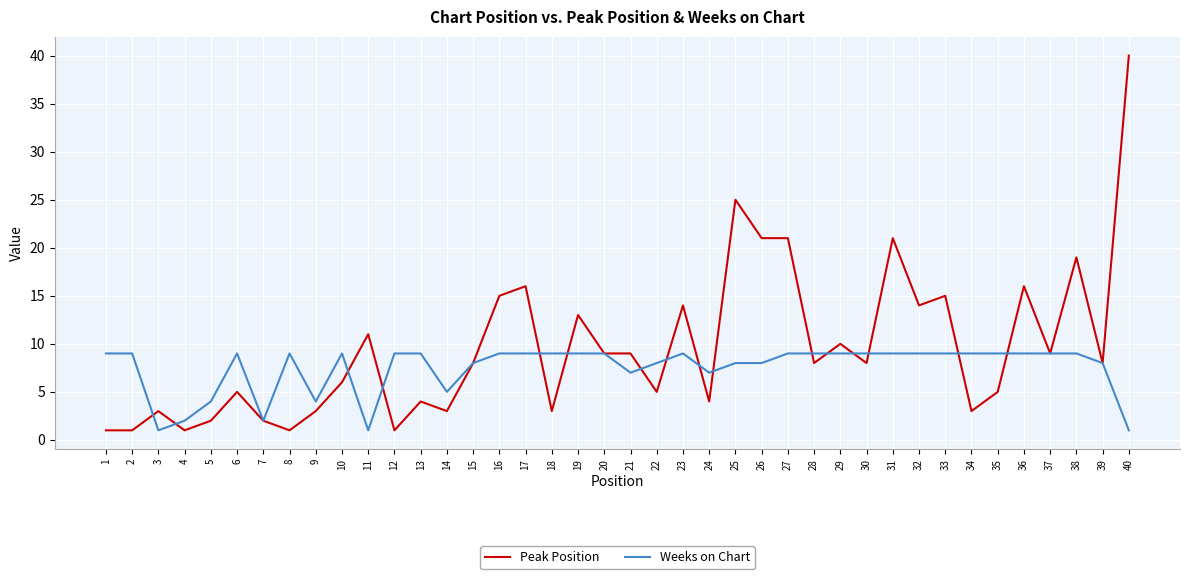

True or false: Weeks on Chart has a value of 1 at 11.

True